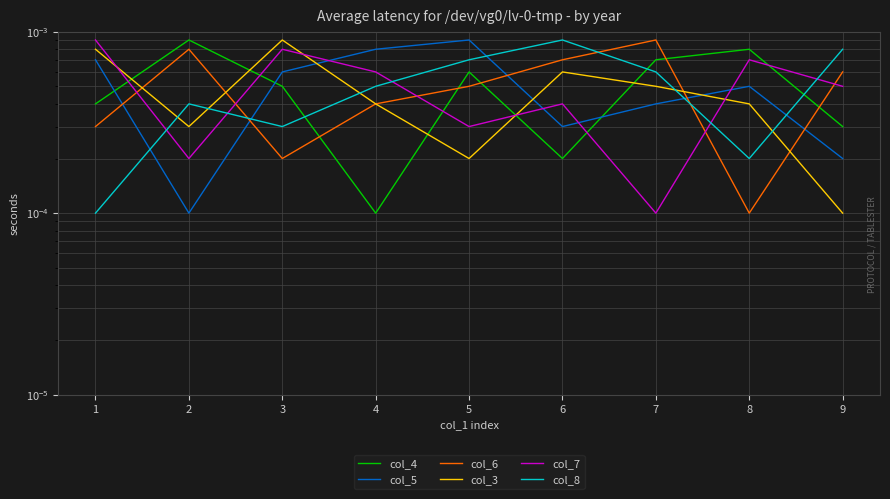

True or false: col_8 has more than 1 interior local peaks.

True